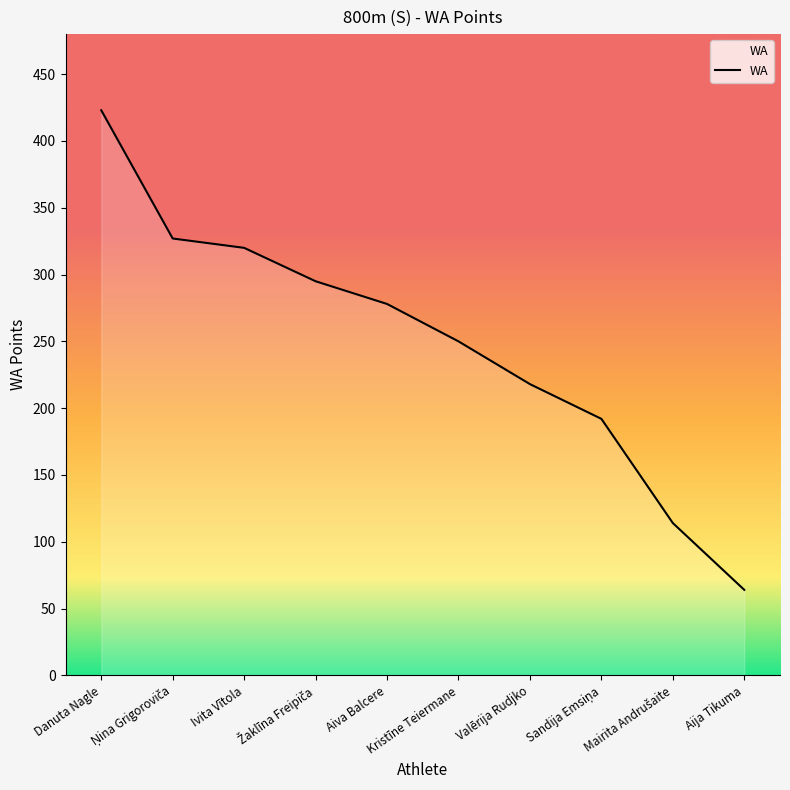

At which category does the chart reach its minimum across all series?

Aija Tikuma